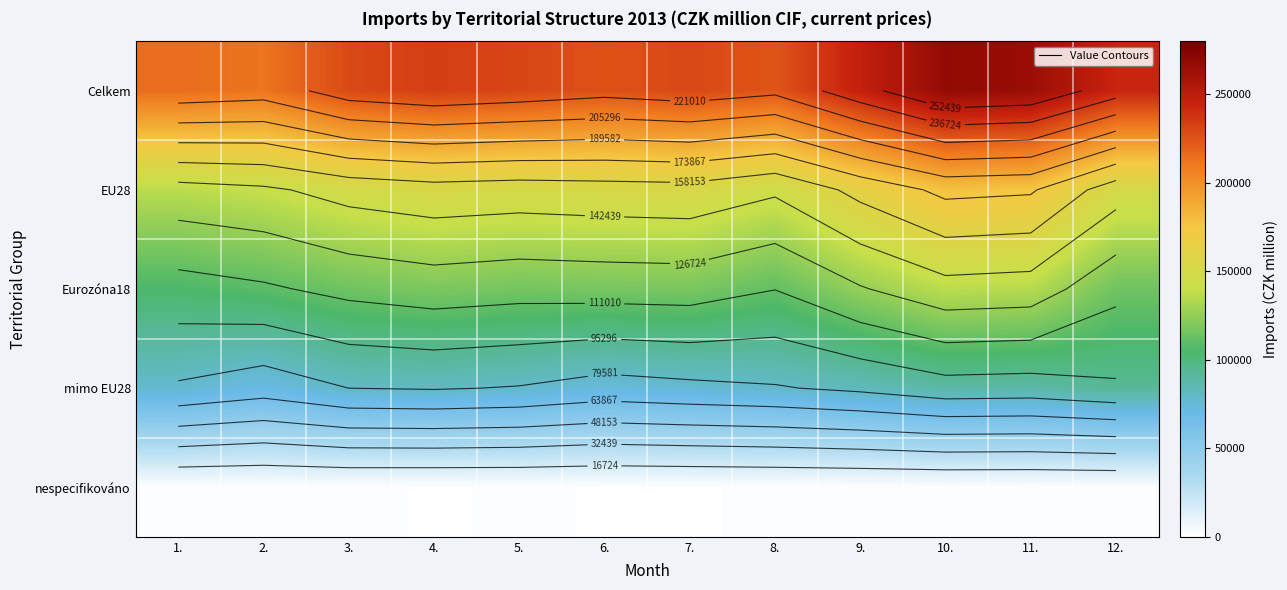

How many values in the EU28 series exceed 151601?

5